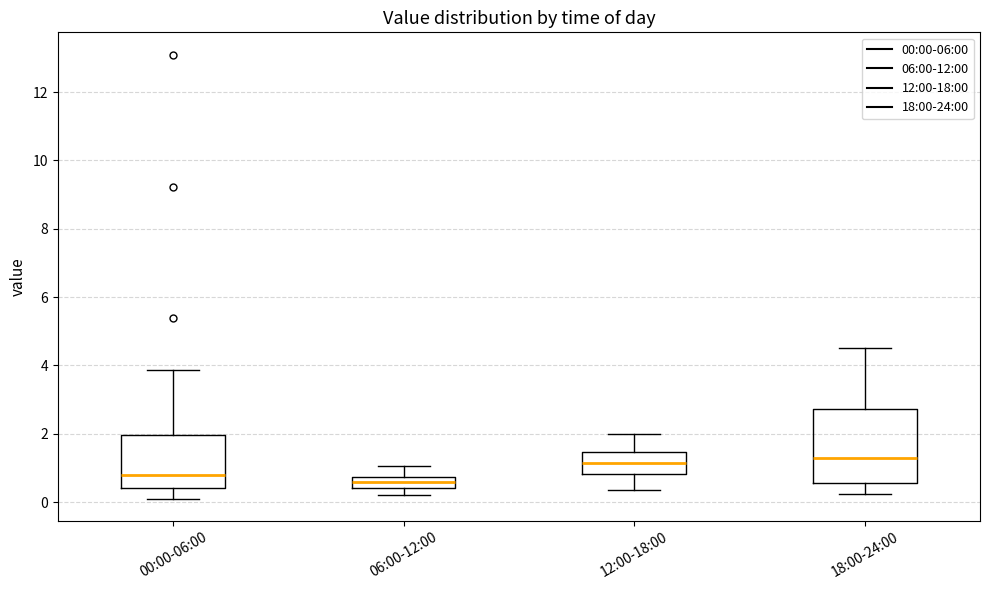

Comparing the boxes themselves (not the whiskers), which one is the tallest?

18:00-24:00